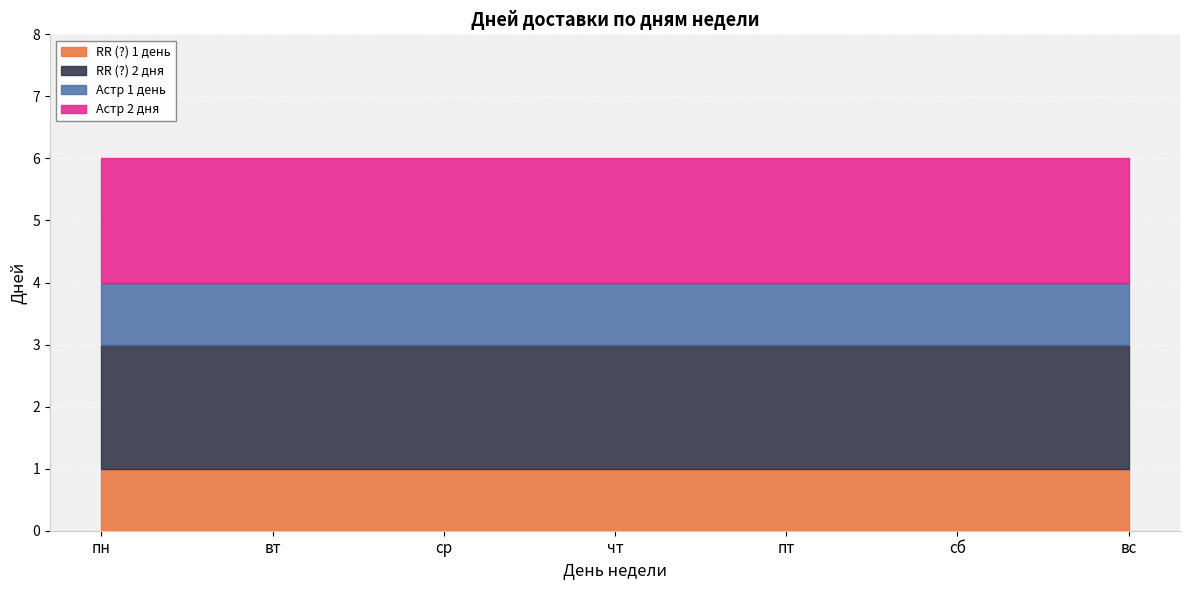

True or false: RR (?) 2 дня and RR (?) 1 день intersect in this chart.

False